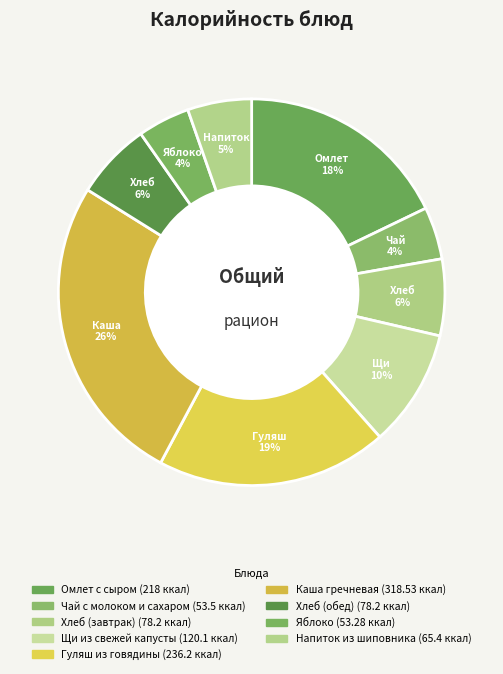

Rank the categories by value from highest to lowest.

Каша гречневая, Гуляш из говядины, Омлет с сыром, Щи из свежей капусты, Хлеб (завтрак), Хлеб (обед), Напиток из шиповника, Чай с молоком и сахаром, Яблоко